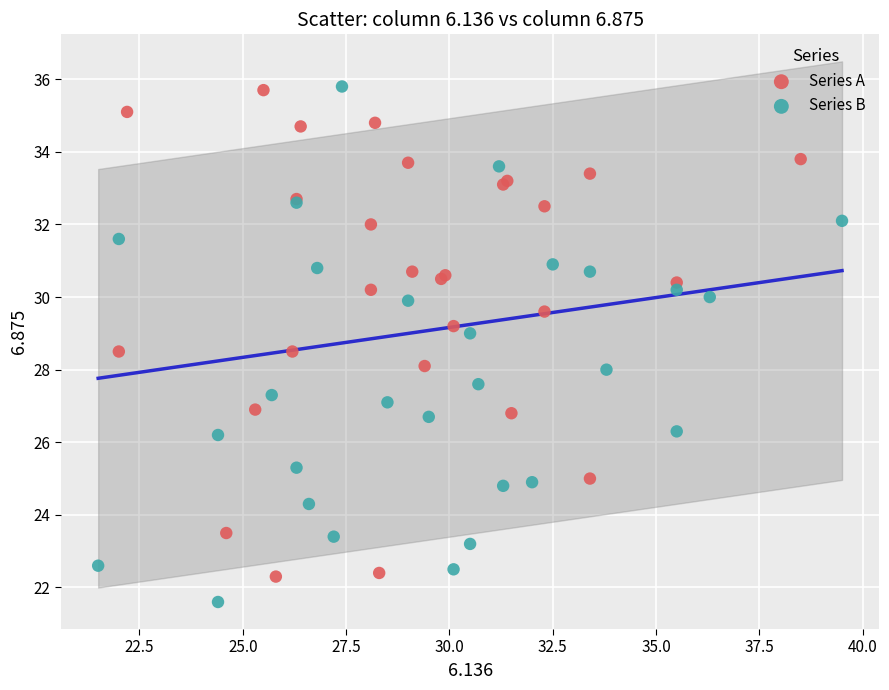

Which series contains the lowest Y value?

Series B